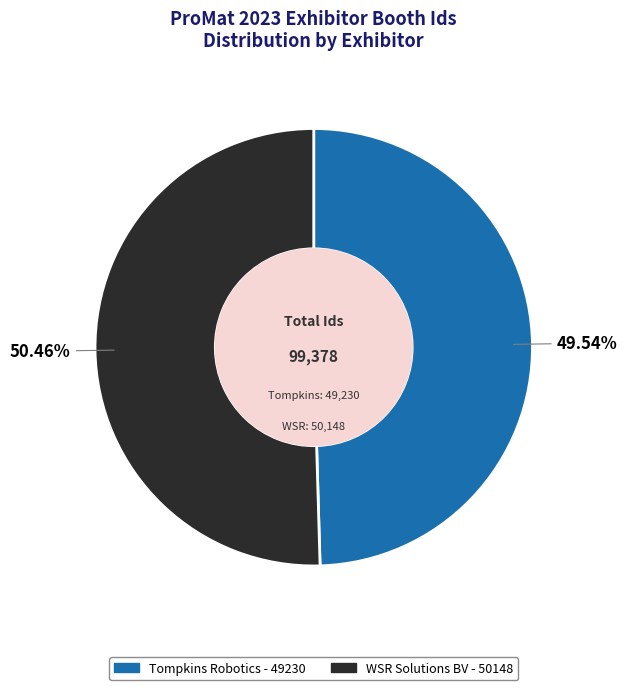

To the nearest percent, what is the combined percentage of Tompkins Robotics and WSR Solutions BV?

100%